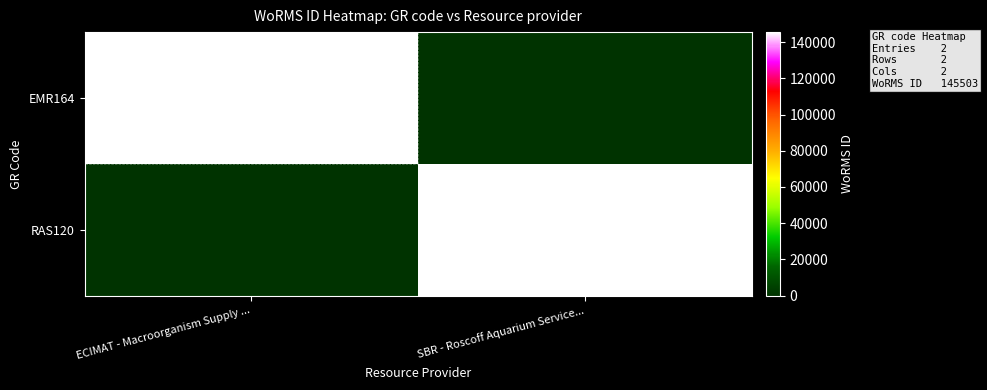

At which category is the sum across all series the highest?

ECIMAT - Macroorganism Supply ...